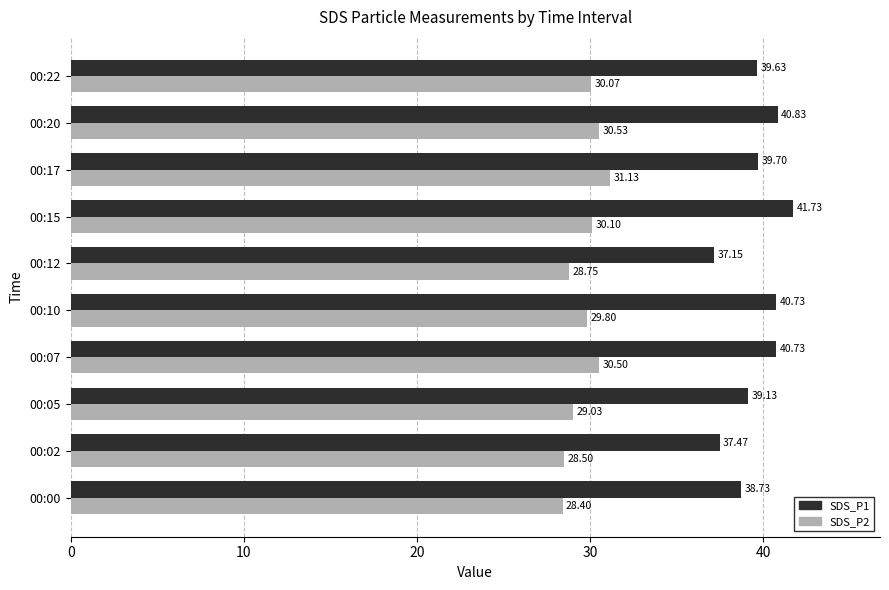

What is the difference between the second highest and second lowest values in the SDS_P1 series?

3.4